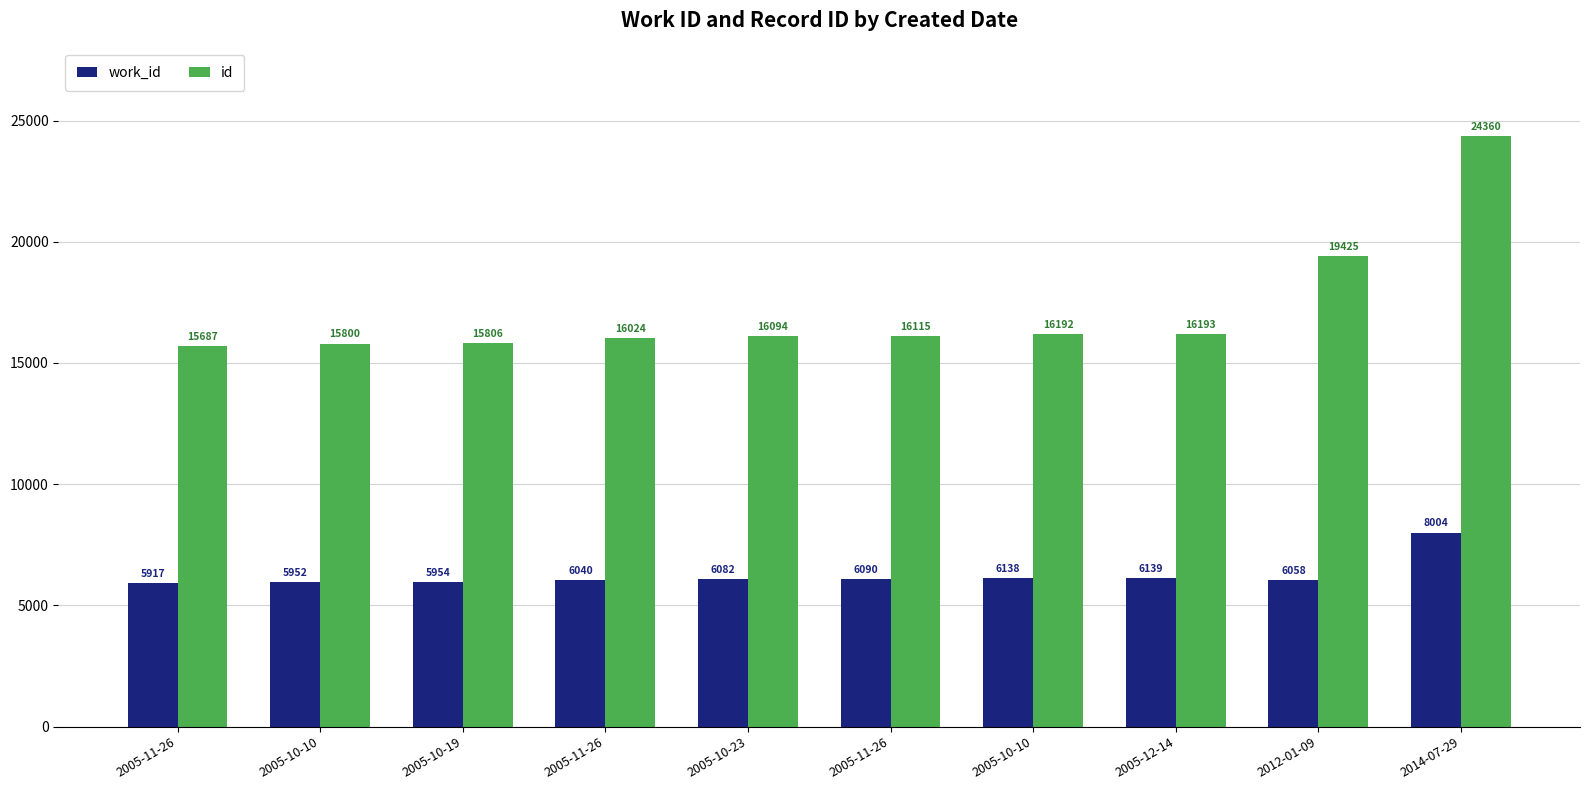

What are all the series names shown in the legend?

work_id, id